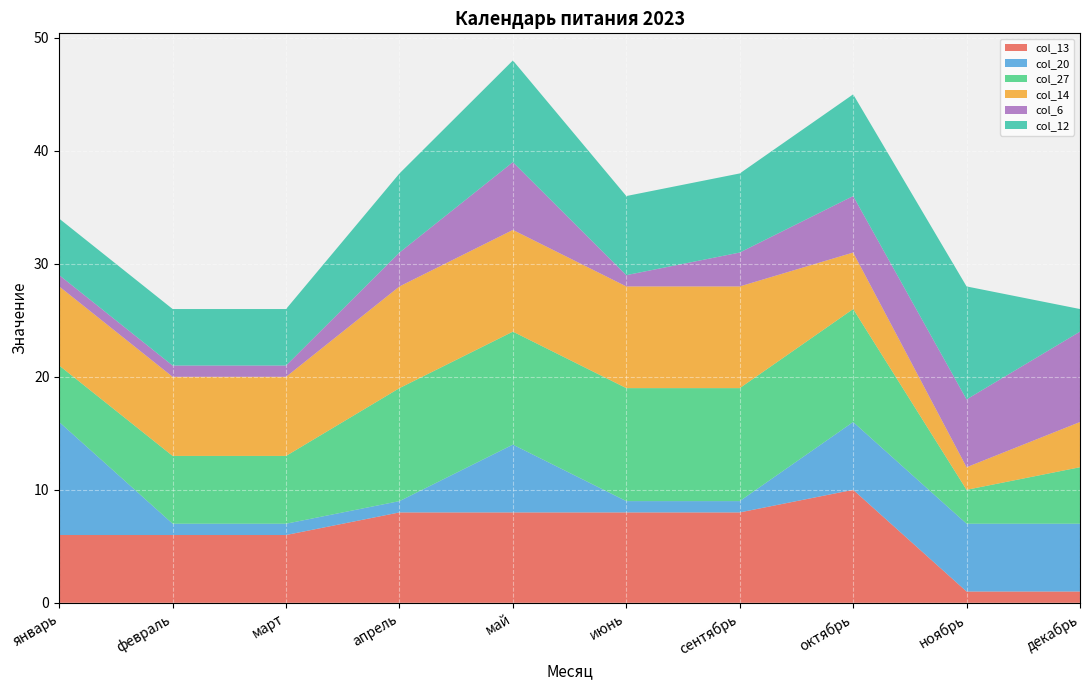

Reading left to right, what are all the values shown in this chart?

col_13: 6	6	6	8	8	8	8	10	1	1
col_20: 10	1	1	1	6	1	1	6	6	6
col_27: 5	6	6	10	10	10	10	10	3	5
col_14: 7	7	7	9	9	9	9	5	2	4
col_6: 1	1	1	3	6	1	3	5	6	8
col_12: 5	5	5	7	9	7	7	9	10	2